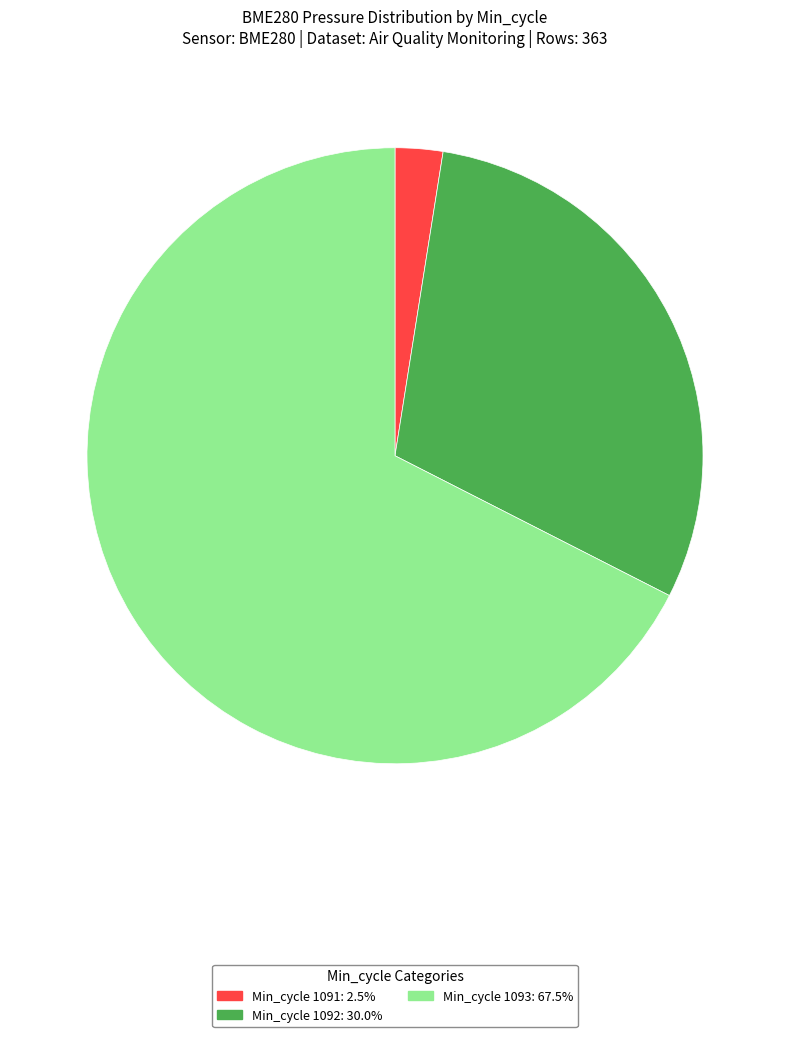

Does any single category account for the majority?

Yes